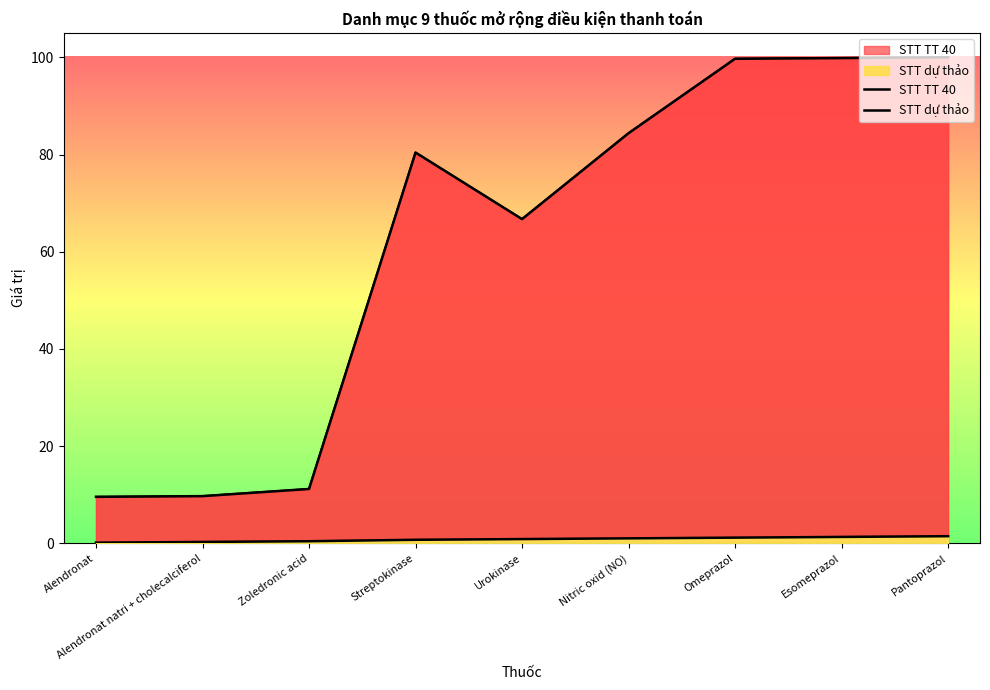

Rank the series at Esomeprazol from highest to lowest value.

STT TT 40, STT dự thảo